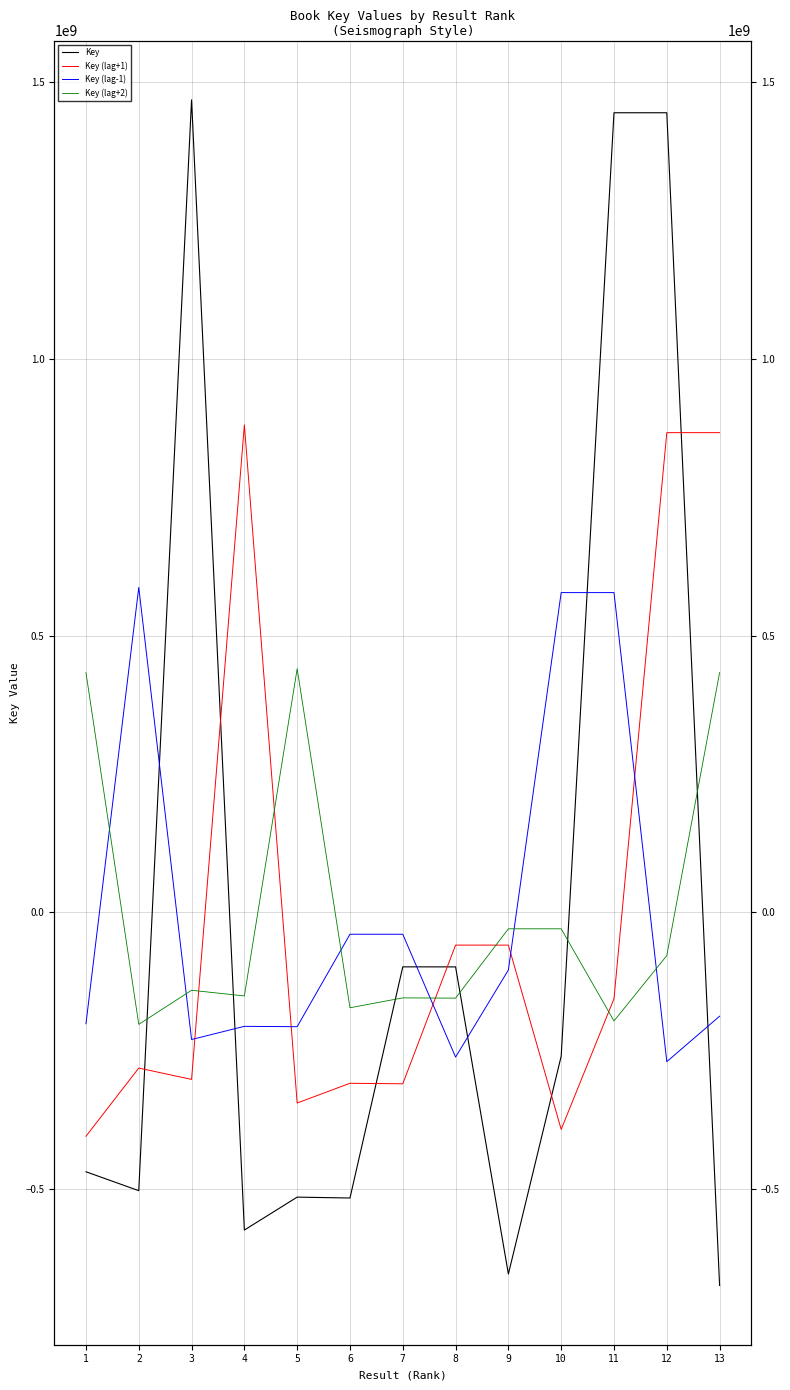

True or false: Key (lag-1) has a value of -261128912.3 at 8.

True